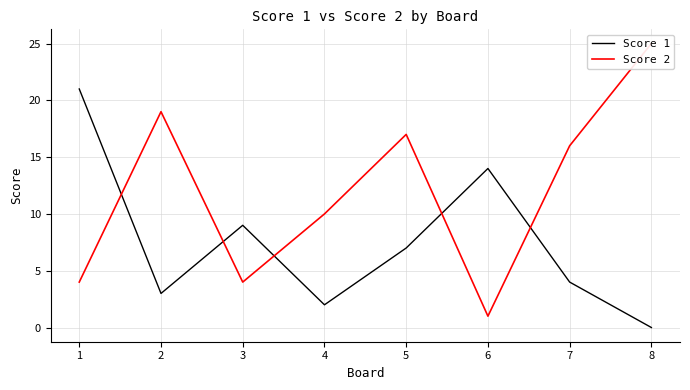

Reading left to right, list all the values displayed in this chart.

Score 1: 1=21	2=3	3=9	4=2	5=7	6=14	7=4	8=0
Score 2: 1=4	2=19	3=4	4=10	5=17	6=1	7=16	8=25